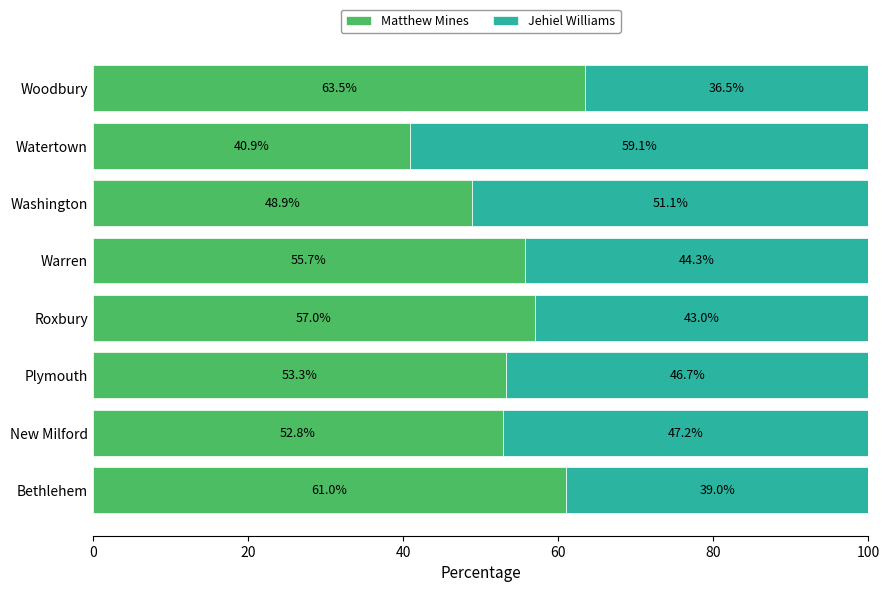

Rank the categories by Matthew Mines value from lowest to highest.

Watertown, Washington, New Milford, Plymouth, Warren, Roxbury, Bethlehem, Woodbury